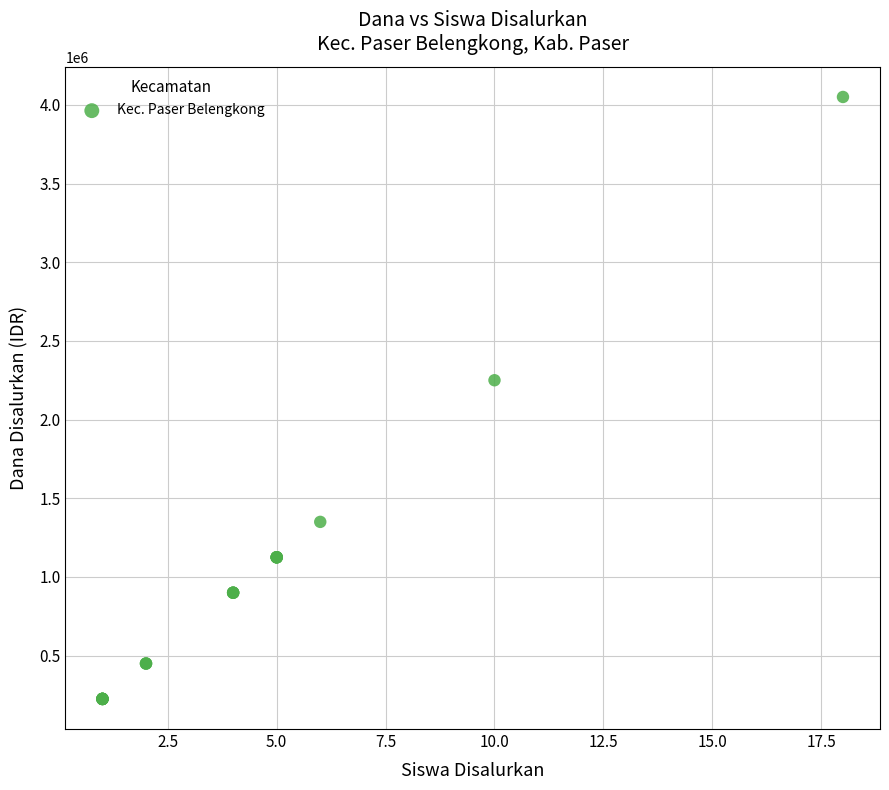

What Y value in the scatter plot is closest to 2137500?

2250000